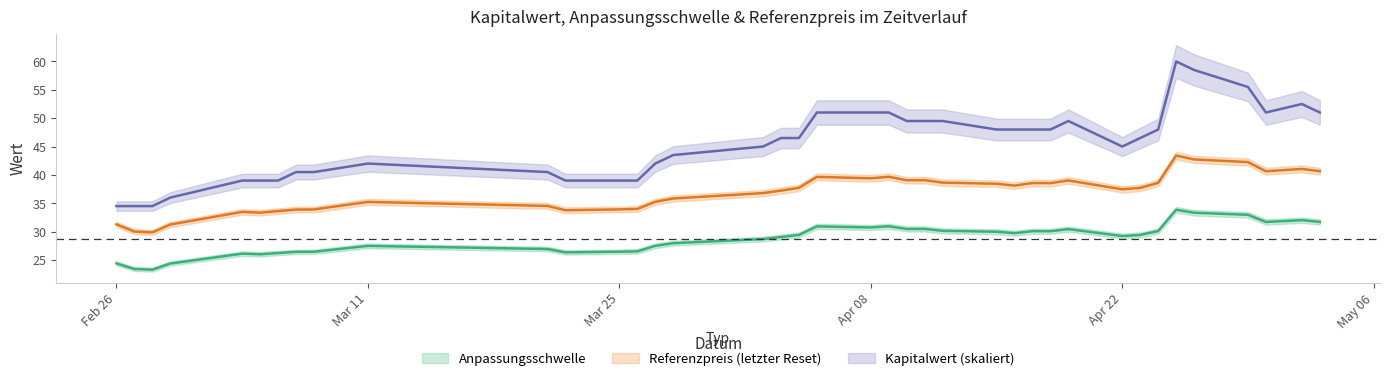

What is the difference between the Referenzpreis (letzter Reset) values at 19 and 24?

4.4